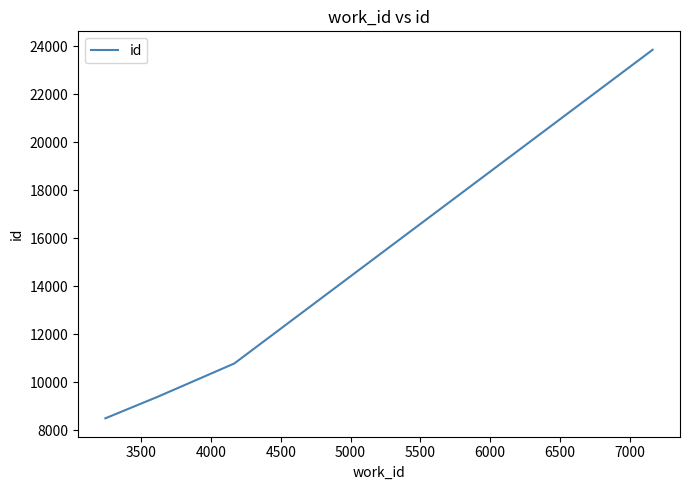

Count the number of data series in this chart.

1